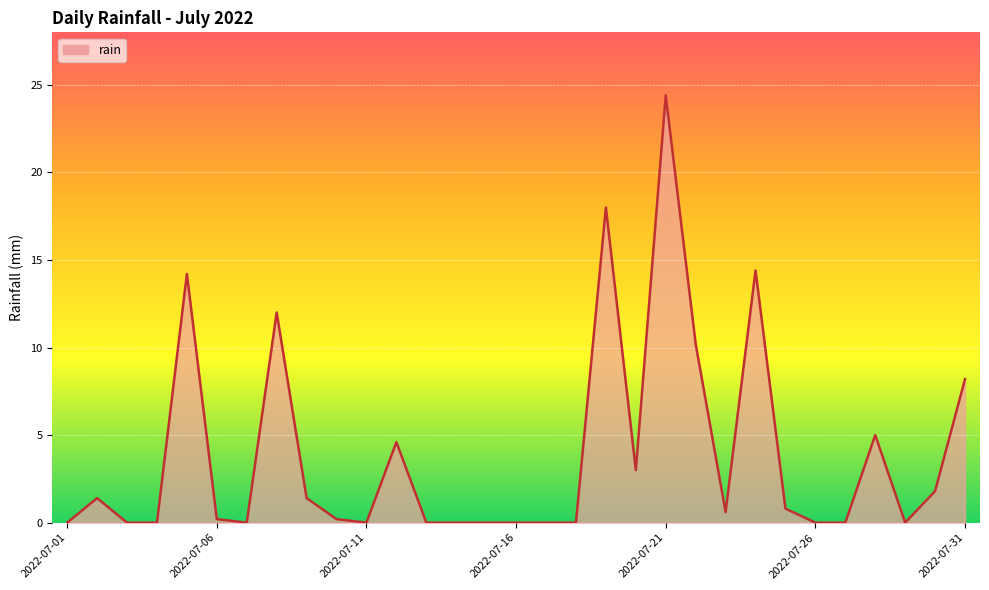

What is the difference between the maximum and minimum values?

24.4